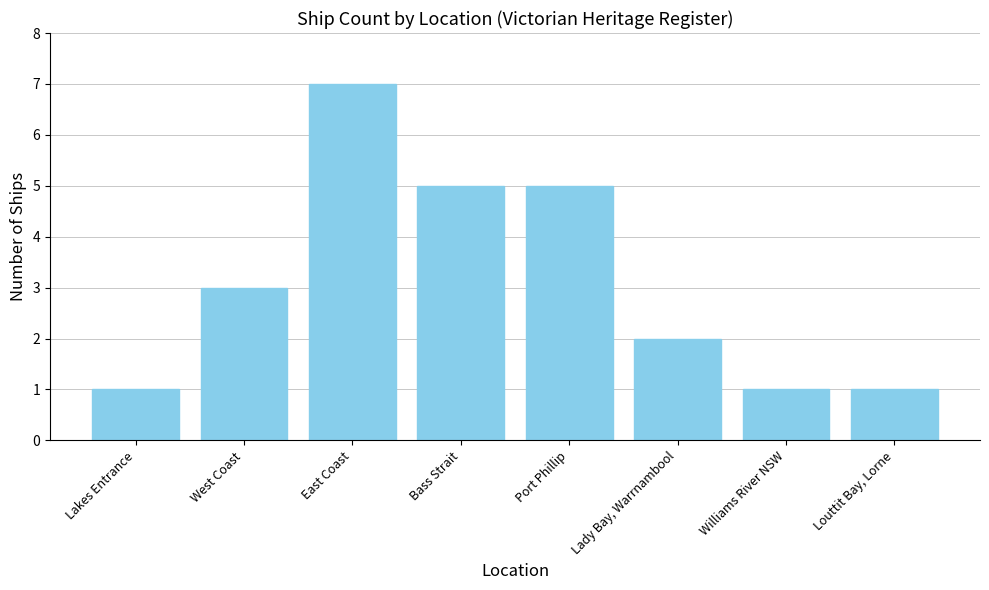

Which has a higher value, West Coast or Williams River NSW?

West Coast